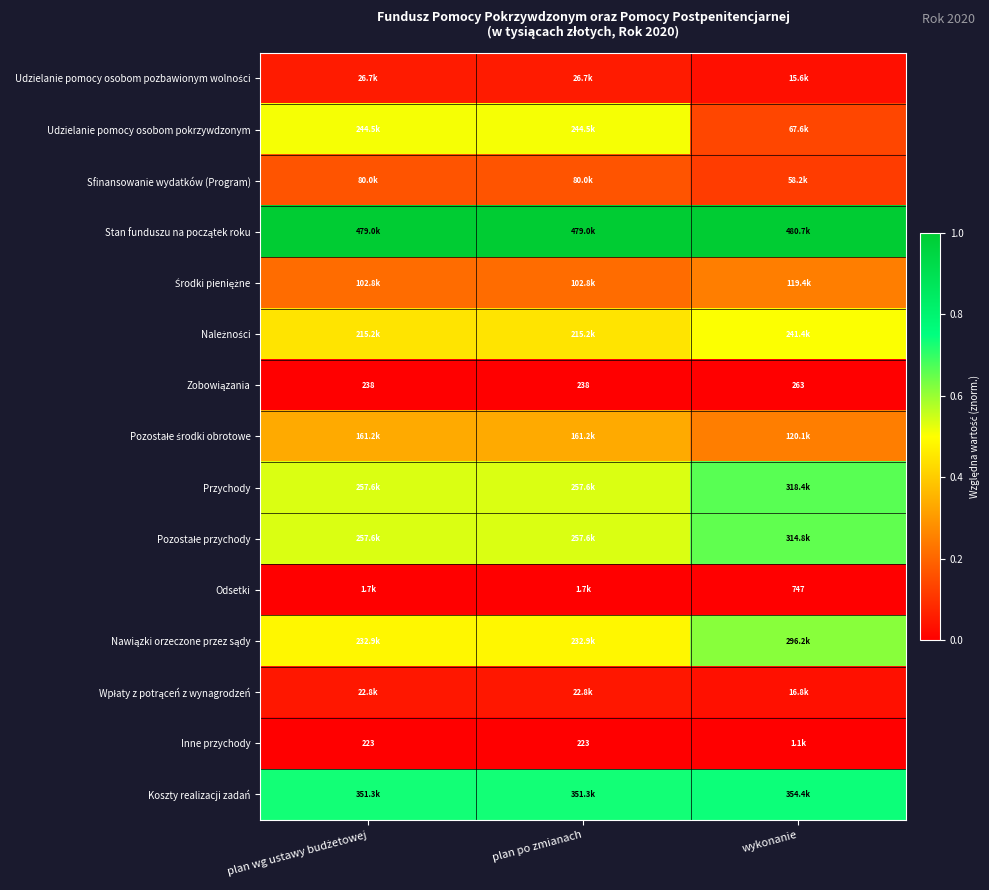

List the labels in order of Środki pieniężne value, largest first.

wykonanie, plan wg ustawy budżetowej, plan po zmianach